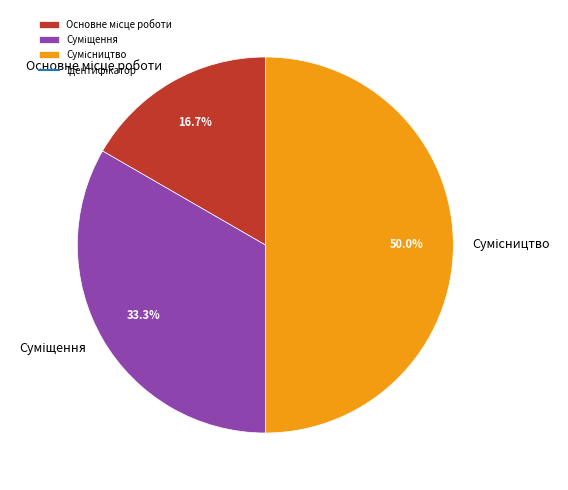

Does Сумісництво account for over 50% of the chart?

No